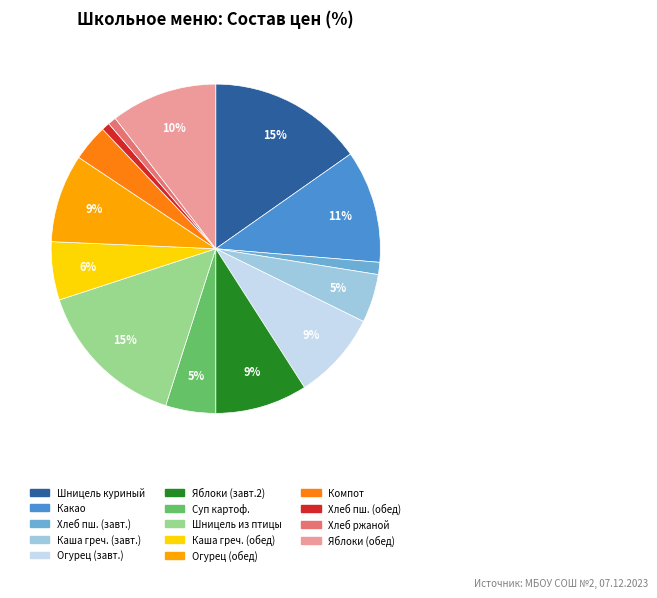

To the nearest percent, what is the average slice percentage?

7%